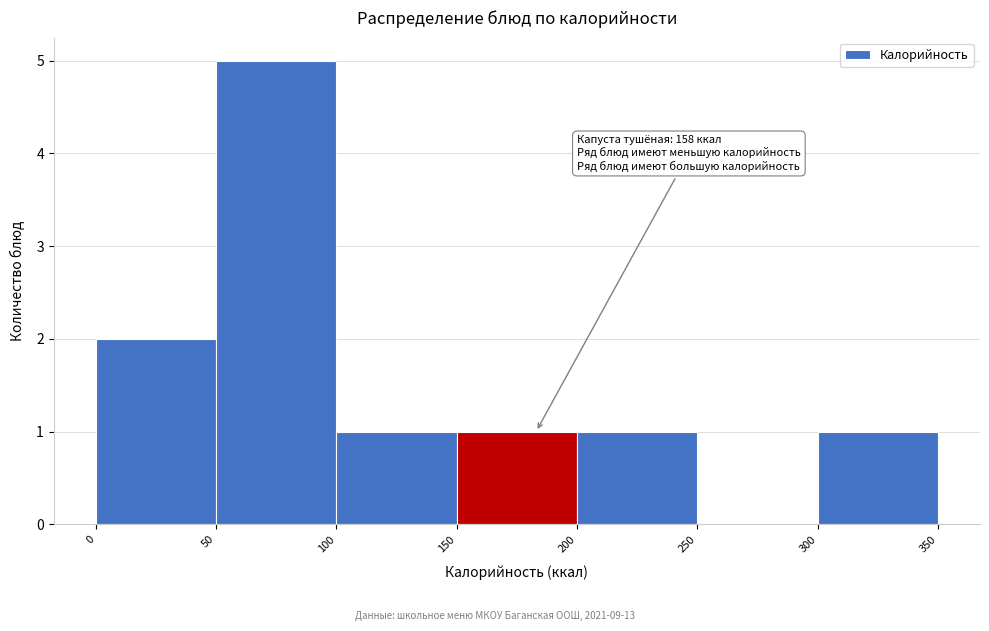

Over which range of the x-axis is the bar tallest?

50 to 100